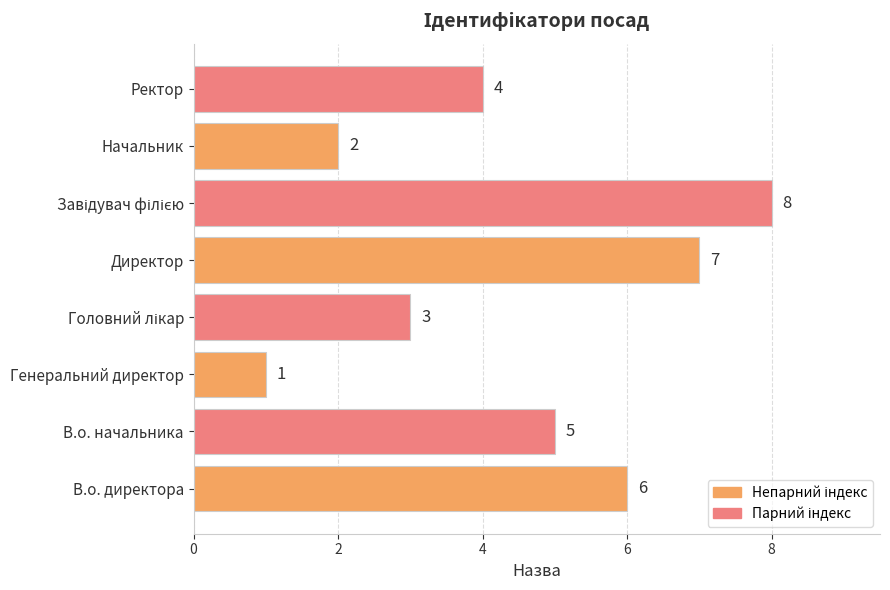

What is the difference between the maximum and minimum values?

7